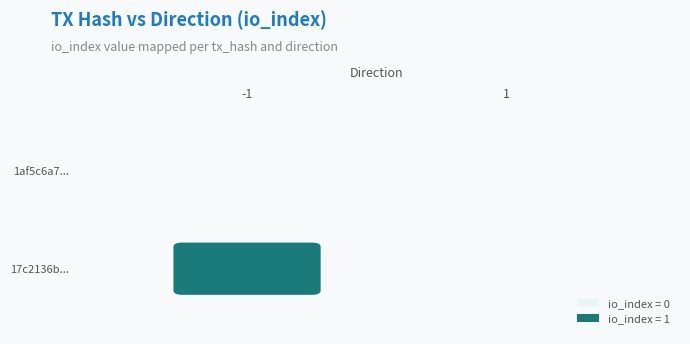

At which label is 1af5c6a76bcf8c79bcfc3058314898f07651822 closest to 0?

-1